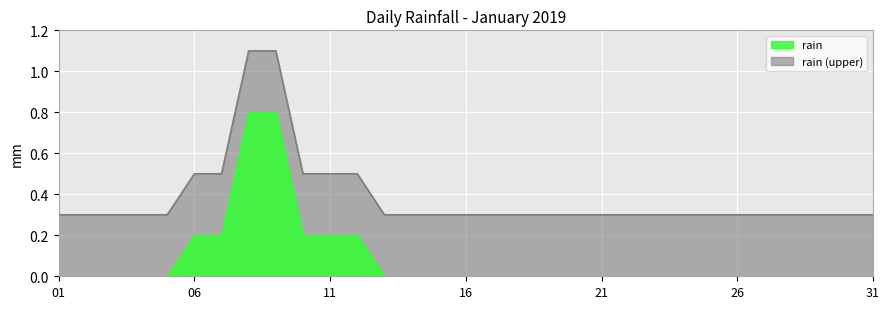

True or false: the data has more than 1 interior local peaks.

False